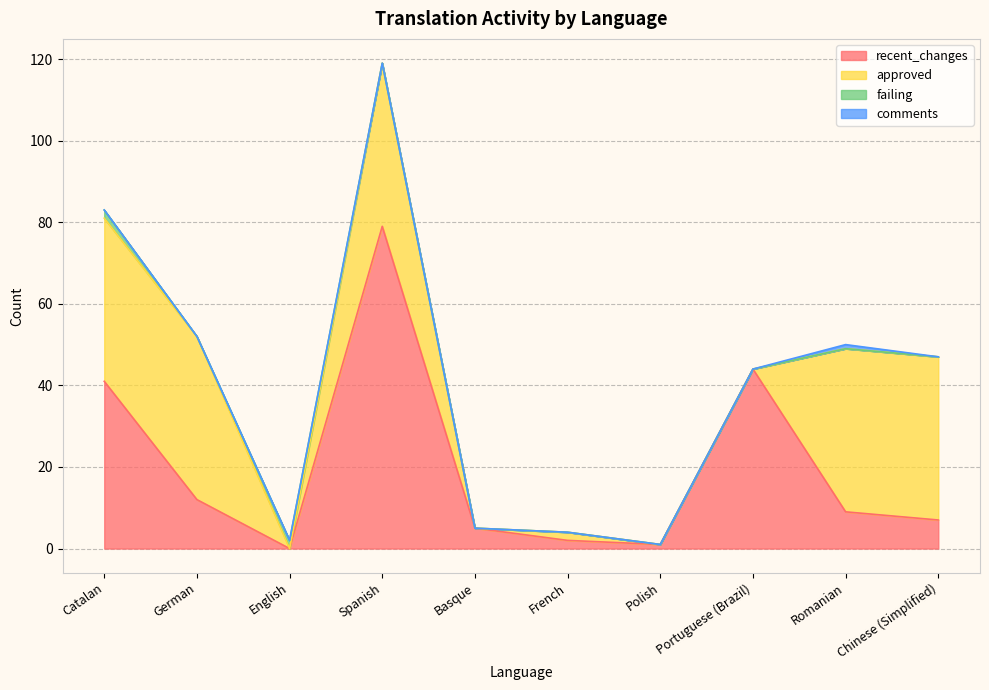

How many interior local peaks does the failing series have?

1